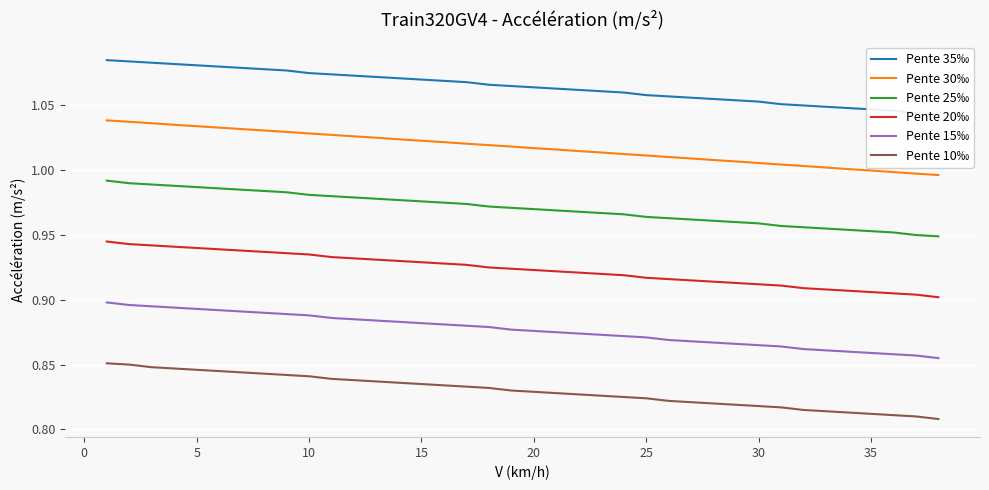

What is the smallest value displayed?

0.8